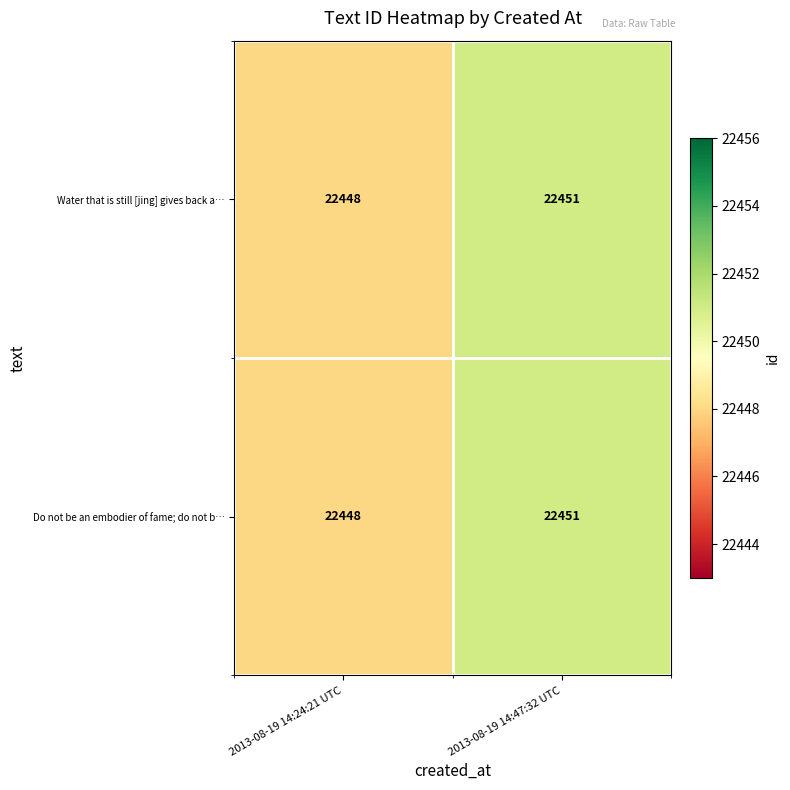

What is the sum of all Do not be an embodier of fame; do not b… values?

44899